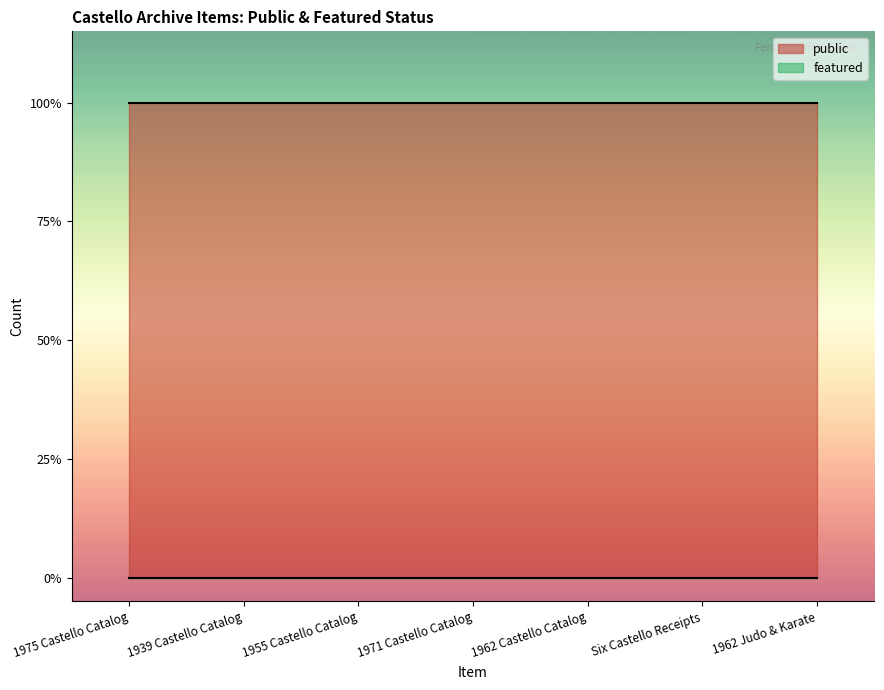

What position from the right is 1962 Castello Catalog?

3